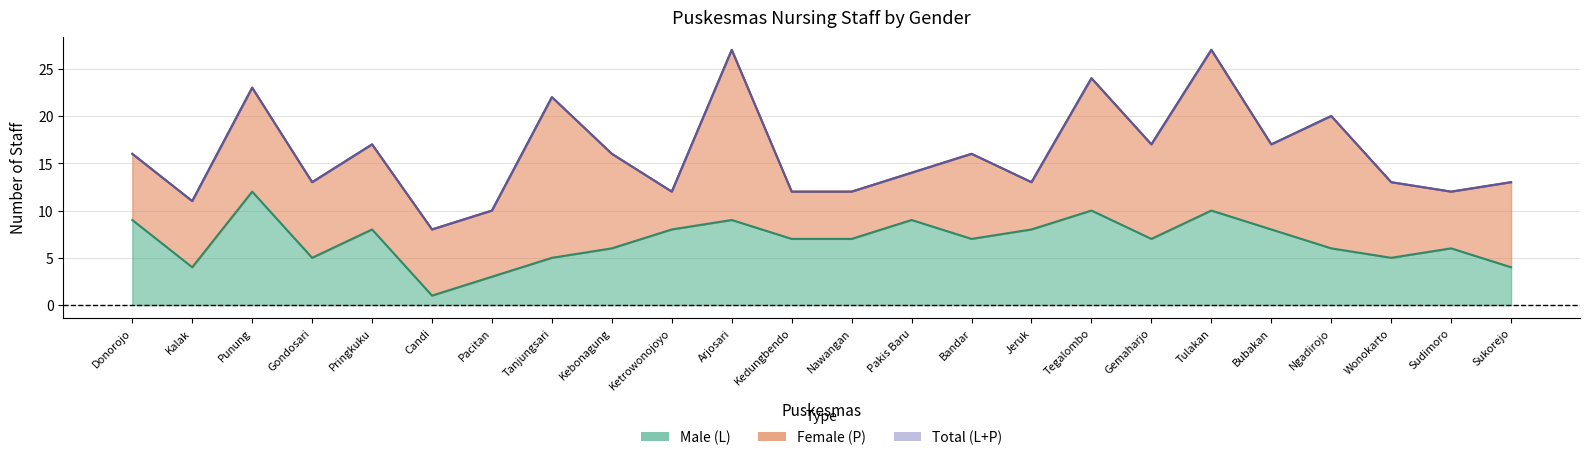

Is it true that Total (L+P) equals 31 at Punung?

False